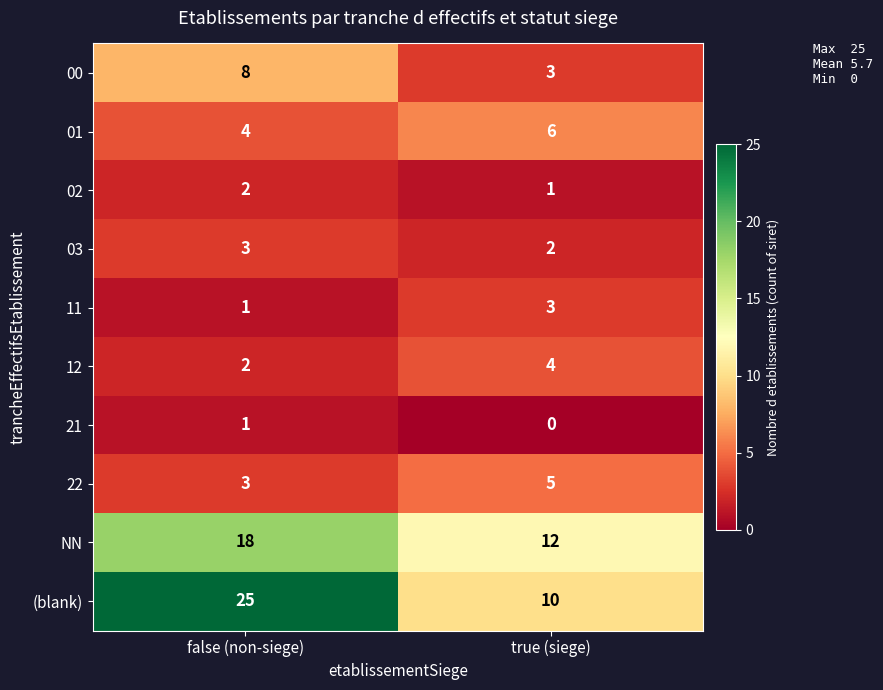

What is the difference between the 00 values at true (siege) and false (non-siege)?

5